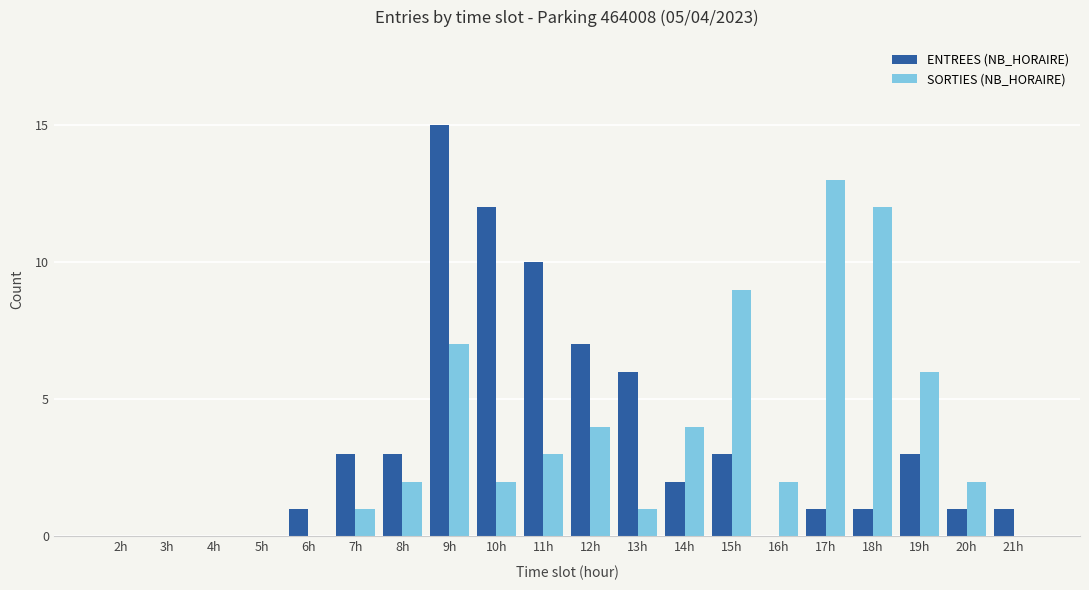

Between 8h and 10h, which series saw the biggest shift?

ENTREES (NB_HORAIRE)